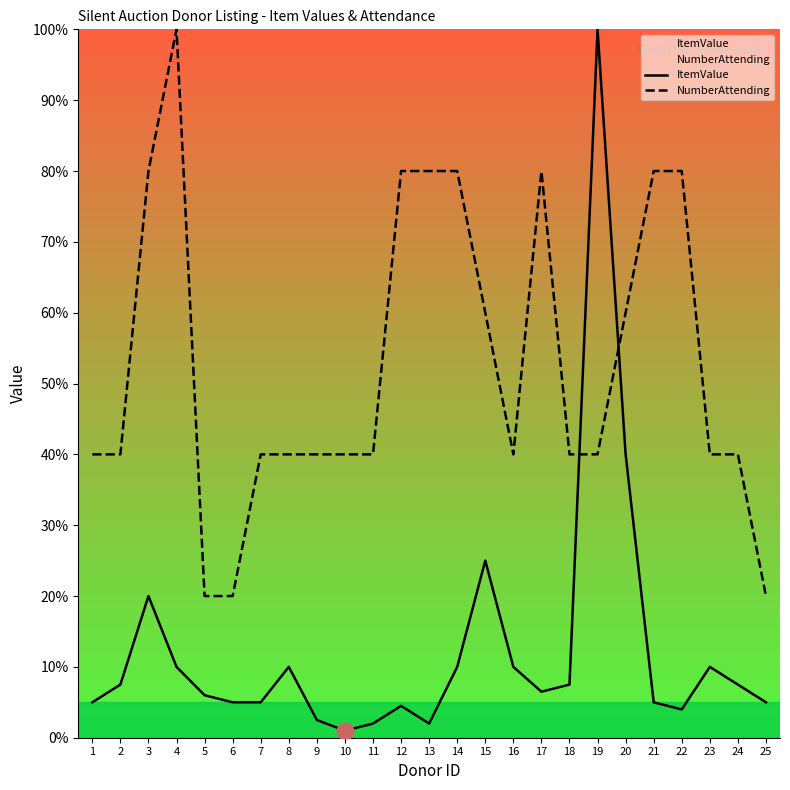

How many series are shown in this chart?

2